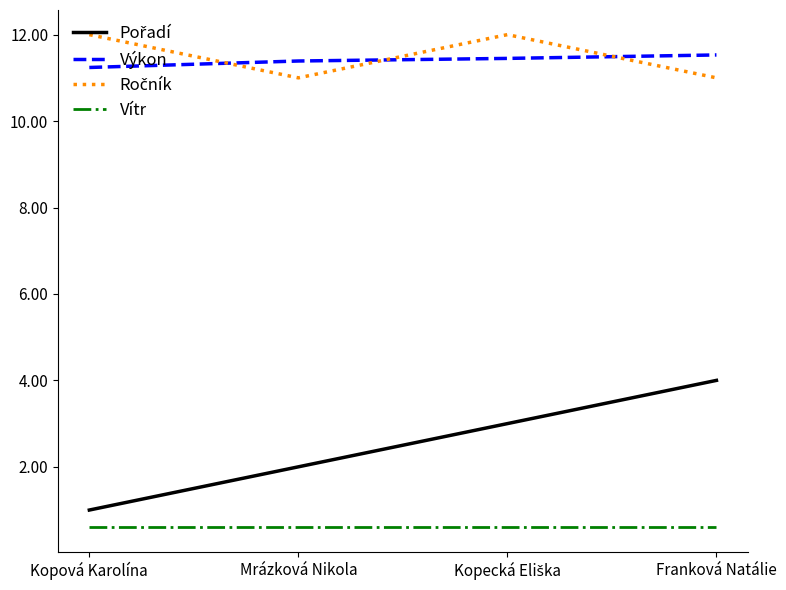

What is the minimum value for Vítr?

0.6